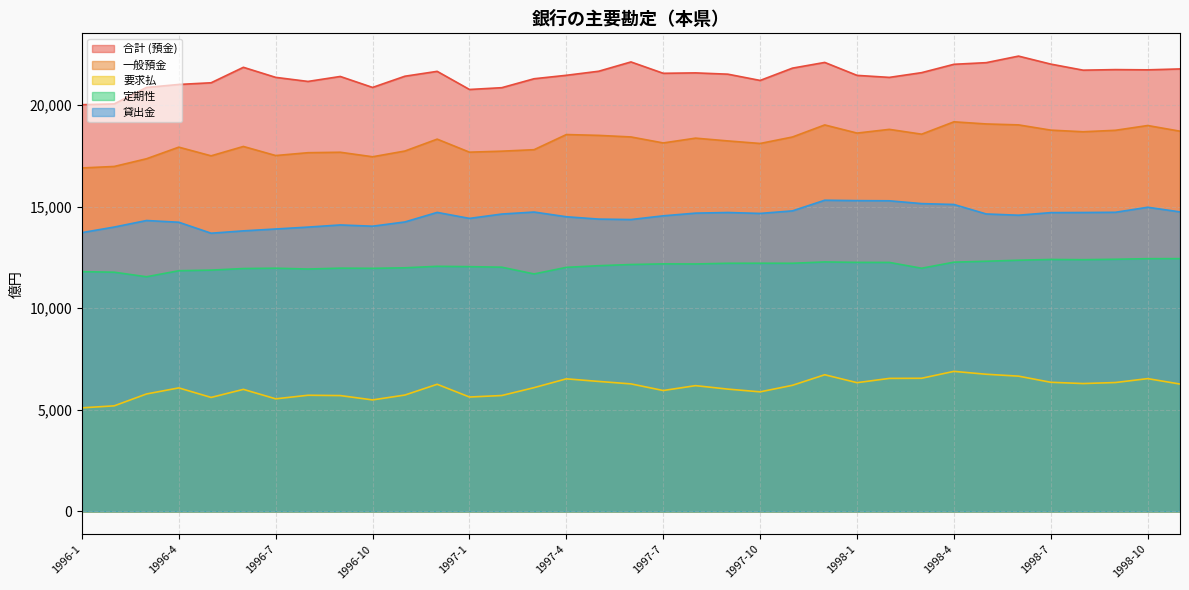

True or false: 要求払 has a value of 11682 at 1998-5.

False